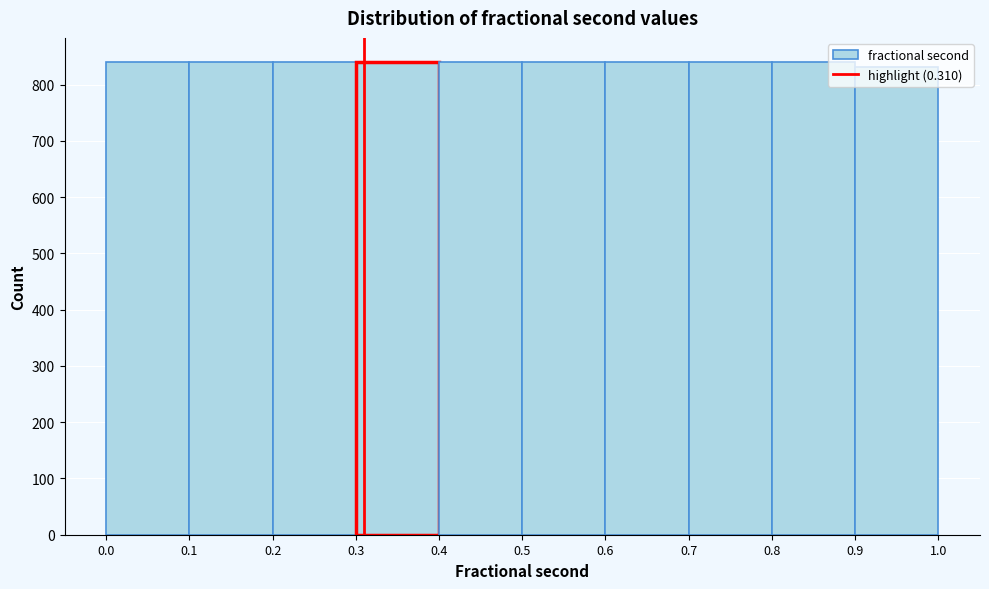

Reading left to right, transcribe this chart: for each bar, give the range it covers on the x-axis and its height. The values are not printed on the chart, so give them approximately, as read against the axis.

0.0 to 0.1: 840
0.1 to 0.2: 840
0.2 to 0.3: 840
0.3 to 0.4: 840
0.4 to 0.5: 840
0.5 to 0.6: 840
0.6 to 0.7: 840
0.7 to 0.8: 840
0.8 to 0.9: 840
0.9 to 1.0: 830